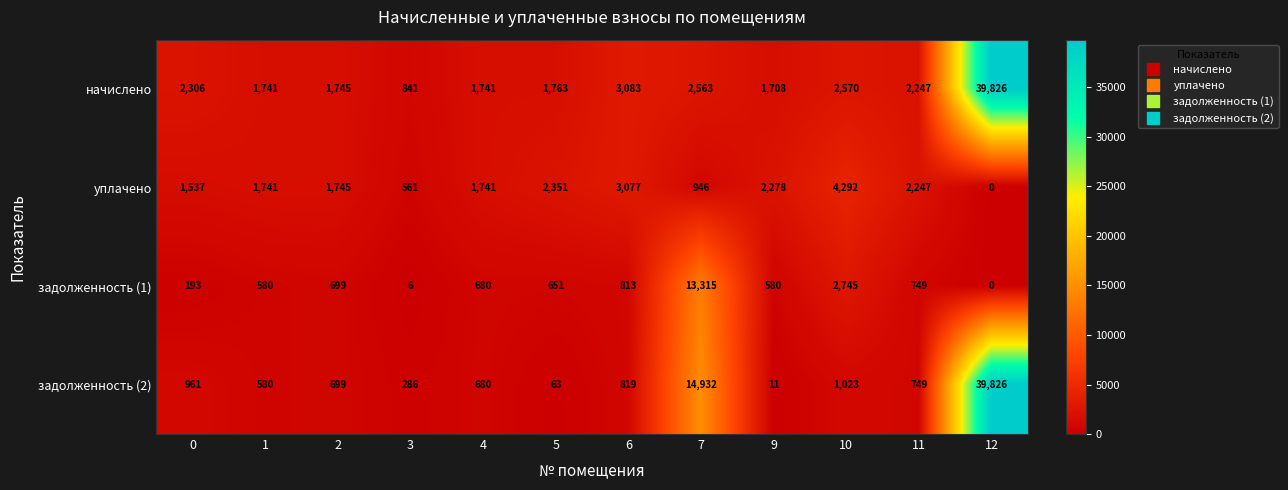

Is it true that уплачено equals 603 at 0?

False